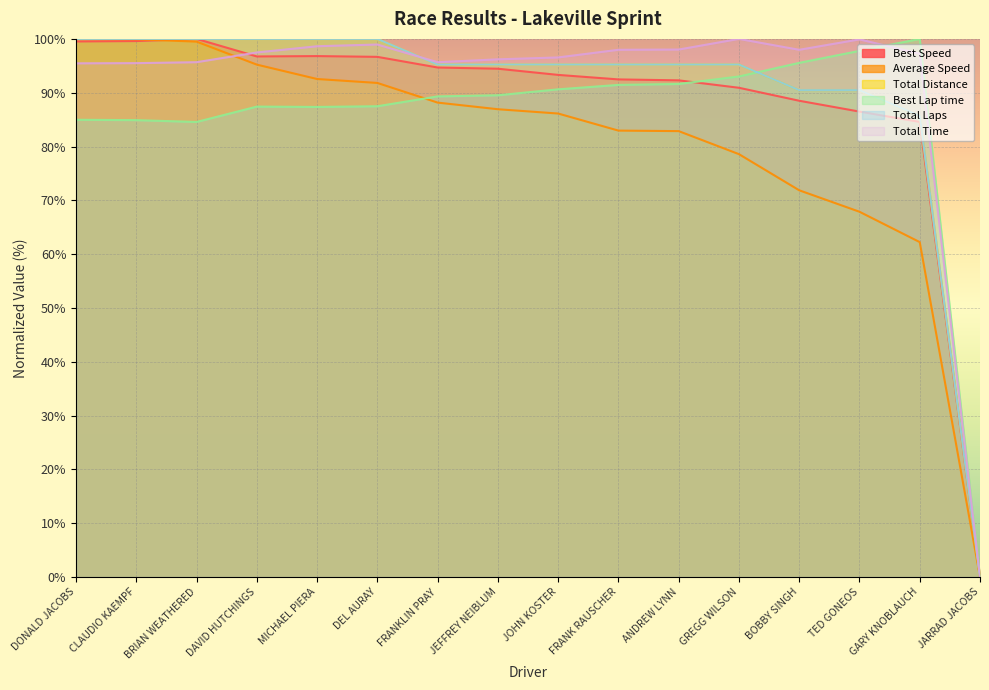

At which label does Total Distance first exceed 95?

DONALD JACOBS